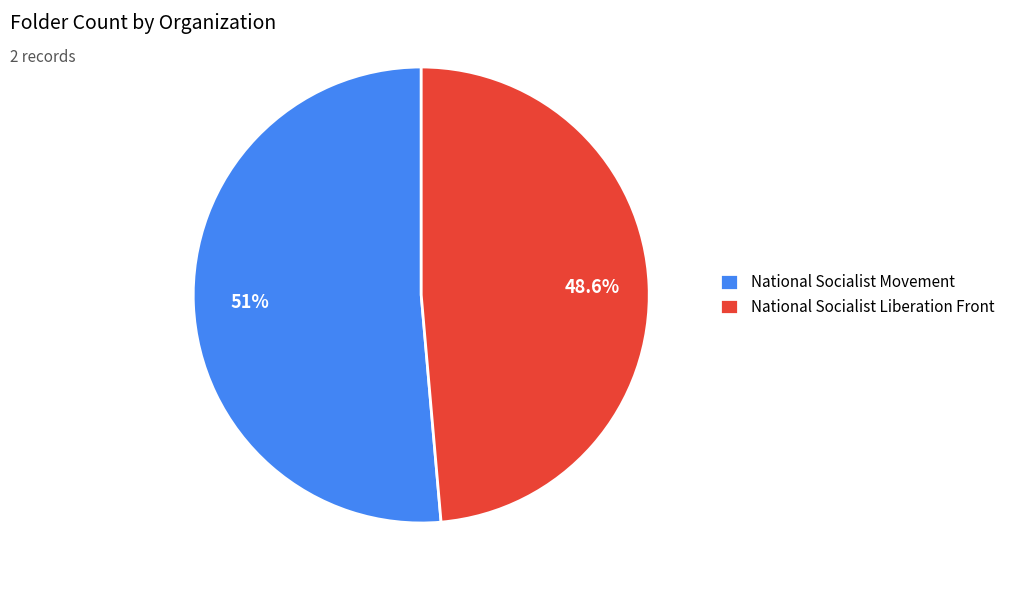

What is the majority slice?

National Socialist Movement